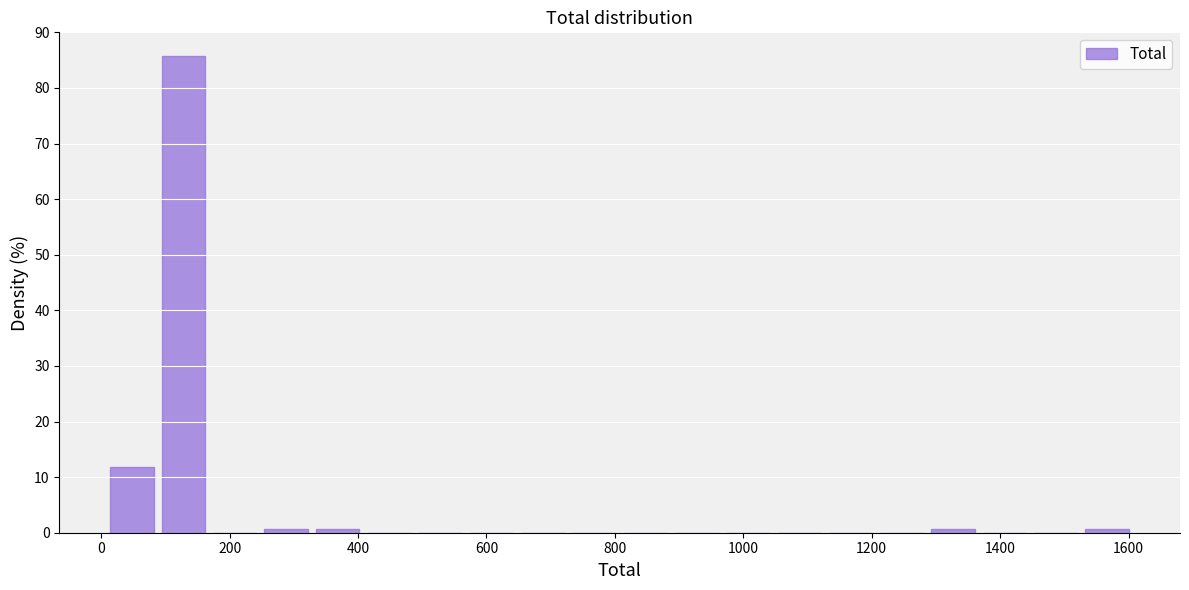

Around what value on the x-axis is the tallest bar? Give the approximate position of its centre, as read against the axis.

120